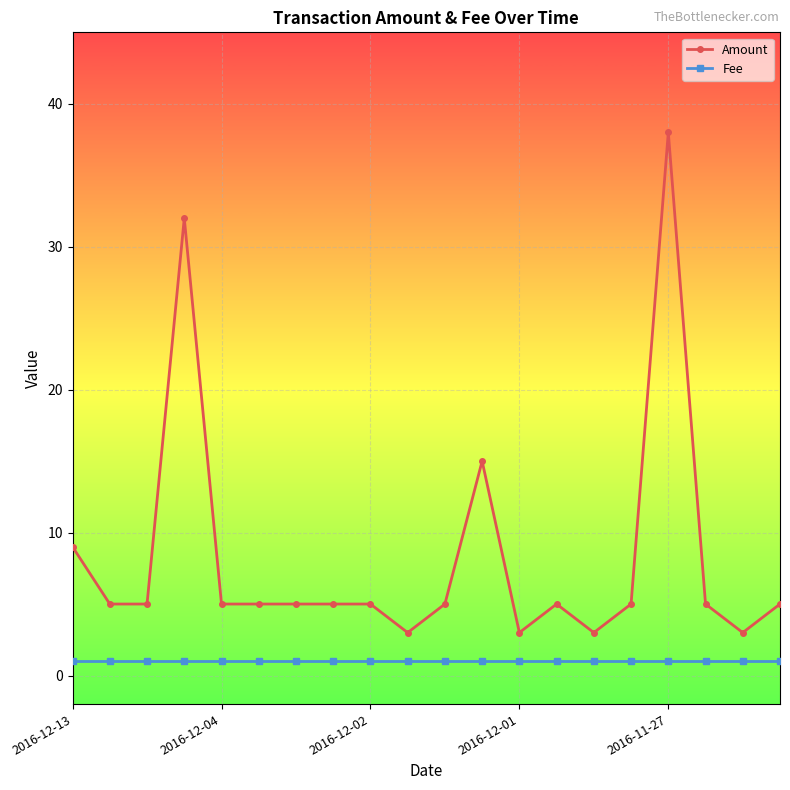

What is the value of the Fee point at the 19th from the left?

1